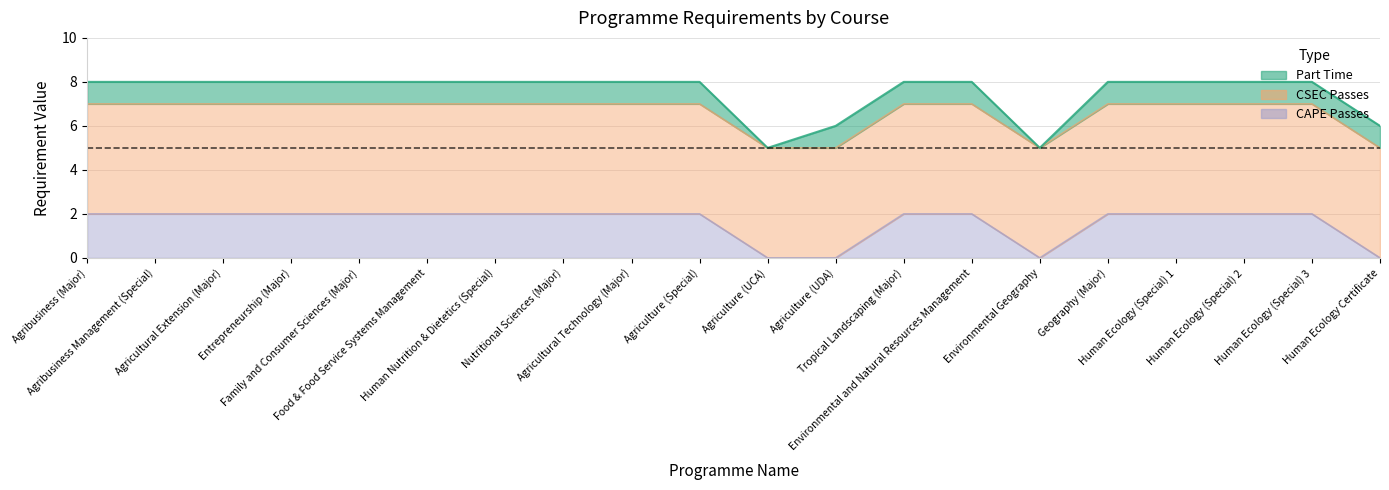

What is the average value of the CAPE Passes series?

2